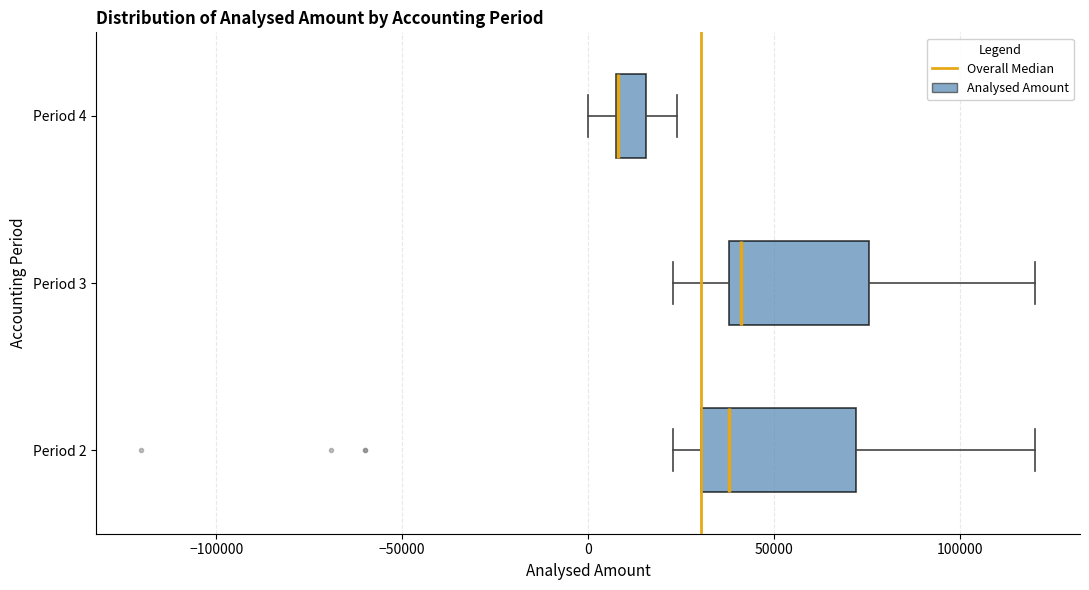

Reading bottom to top, read every box against the x-axis: the position of its median line, the range the box covers, and the ends of its whiskers. The values are not printed on the chart, so give them approximately, as read against the axis.

Period 2: median 40000, box 30000 to 70000, whiskers 25000 to 120000
Period 3: median 40000 (just right of the box's left edge), box 40000 to 75000, whiskers 25000 to 120000
Period 4: median 10000 (drawn on the box's left edge), box 10000 to 15000, whiskers 0 to 25000